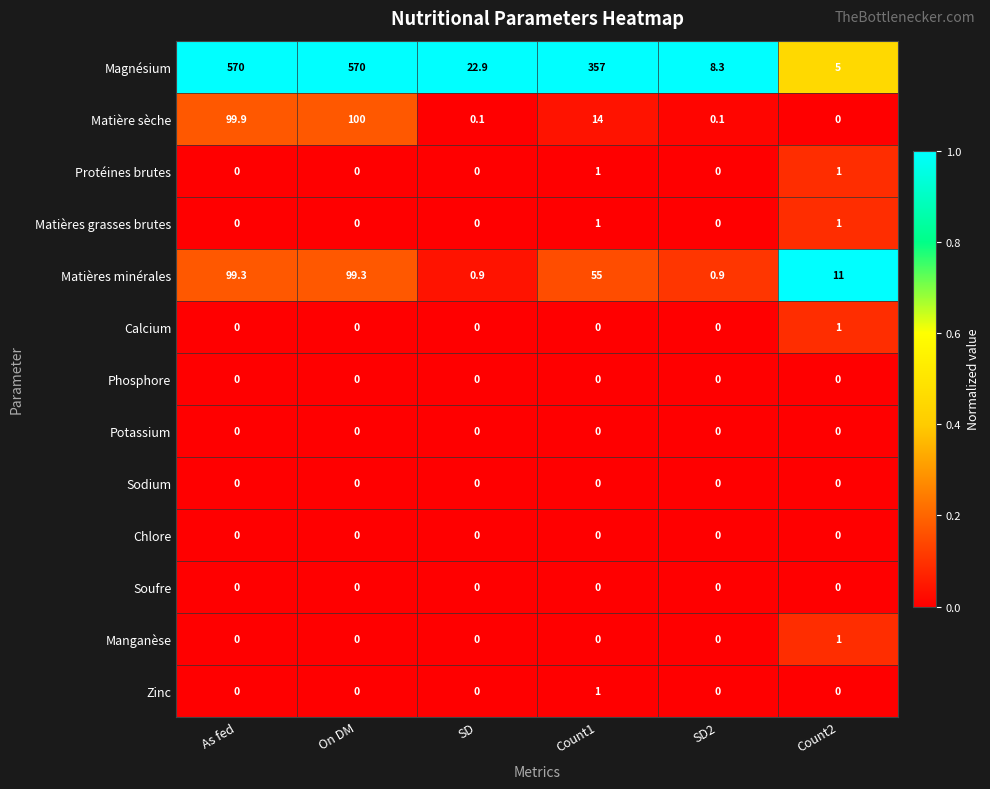

Which series has the largest range (max minus min)?

Magnésium